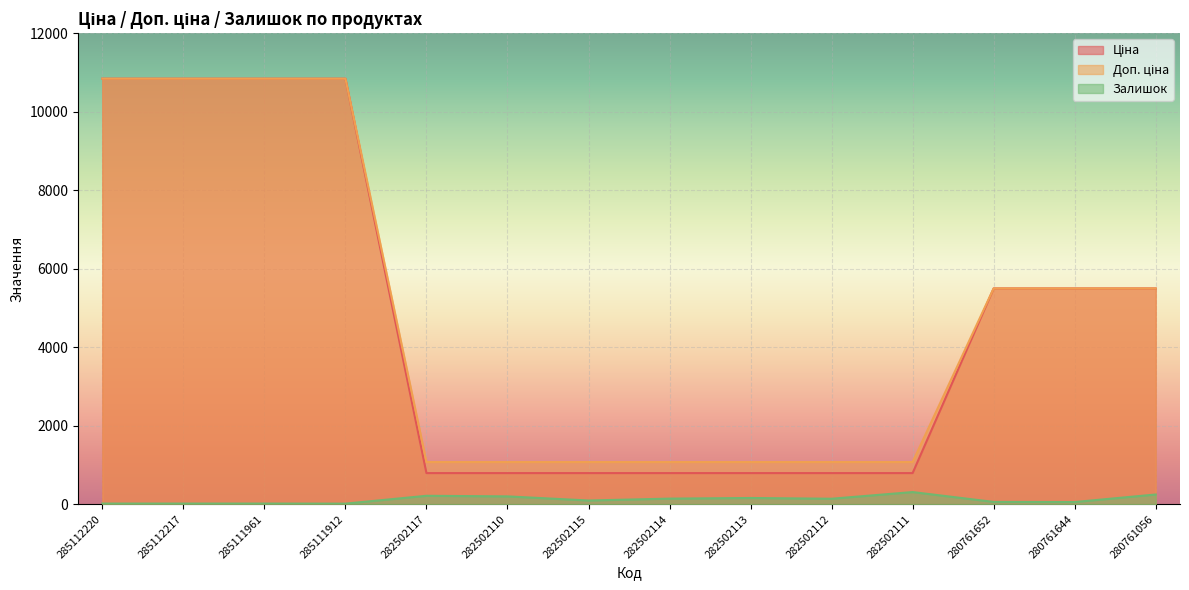

What is the average value of the Ціна series?

4671.7